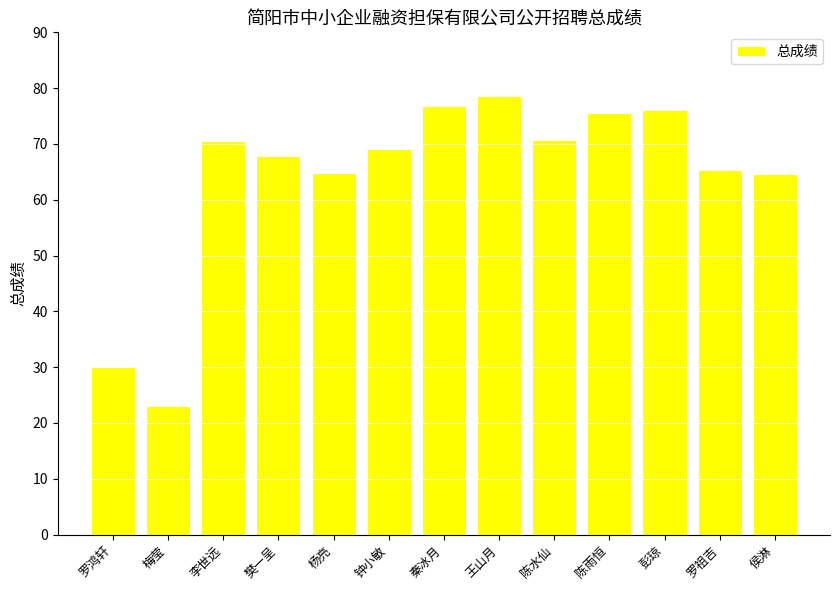

Does the chart contain stacked bars?

No